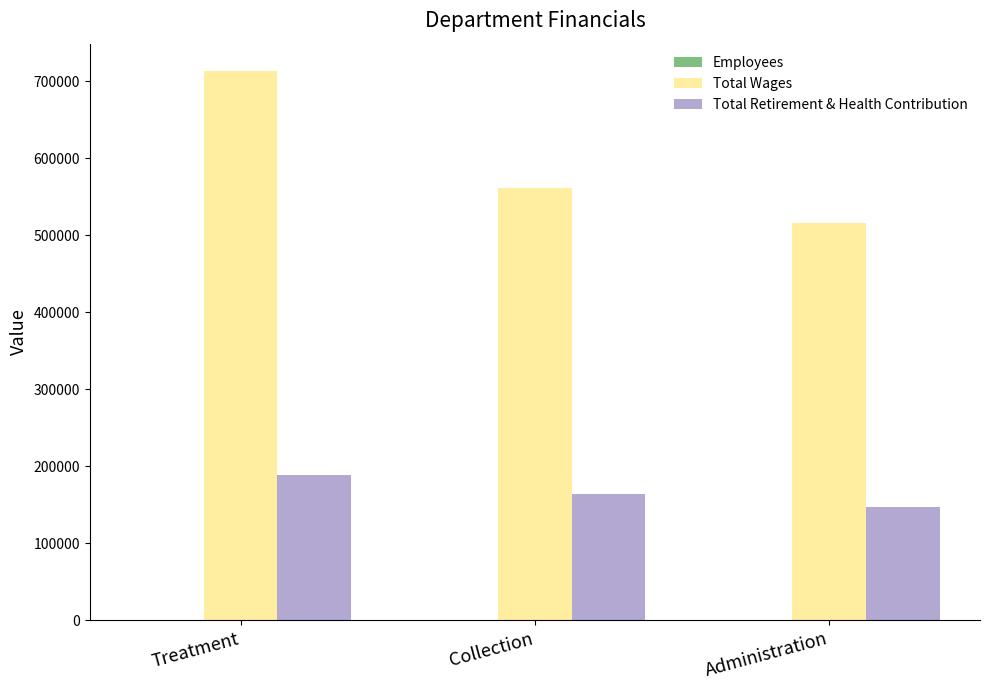

Count the Total Retirement & Health Contribution values in the range 147456 to 188466.

3